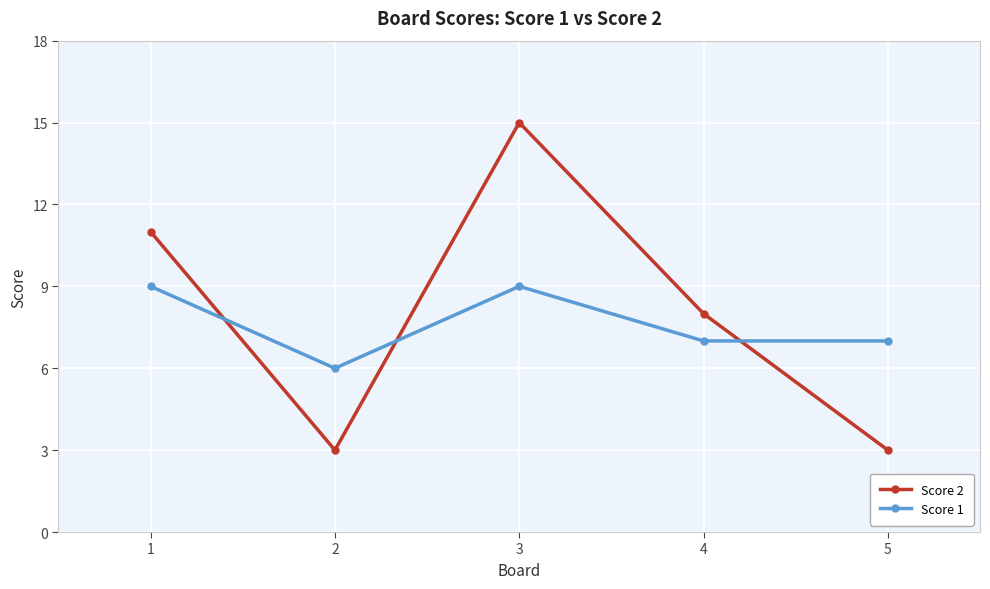

Reading right to left, list all the values displayed in this chart.

Score 2: 5=3	4=8	3=15	2=3	1=11
Score 1: 5=7	4=7	3=9	2=6	1=9